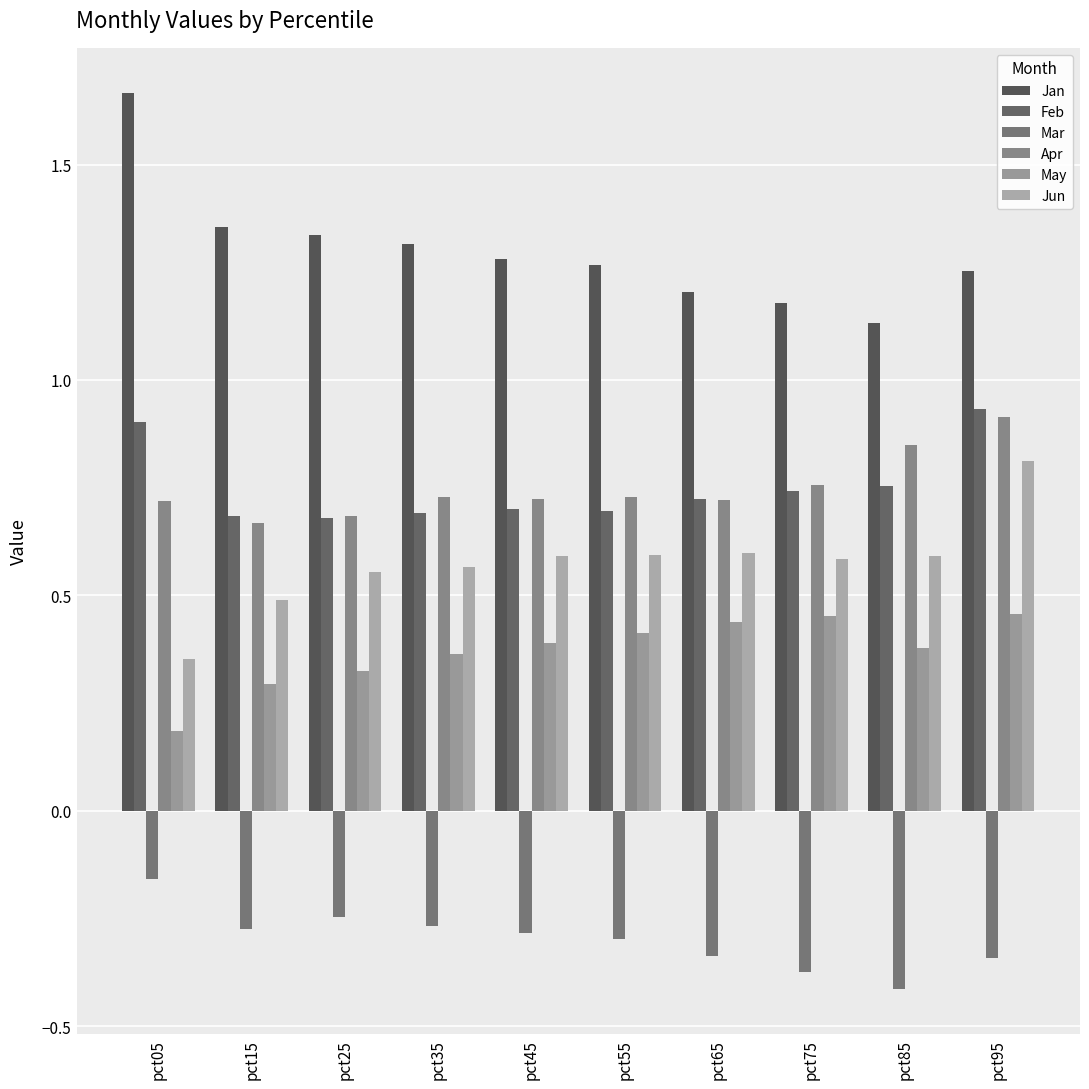

The value of Jan at pct95 is 1.3. True or false?

True